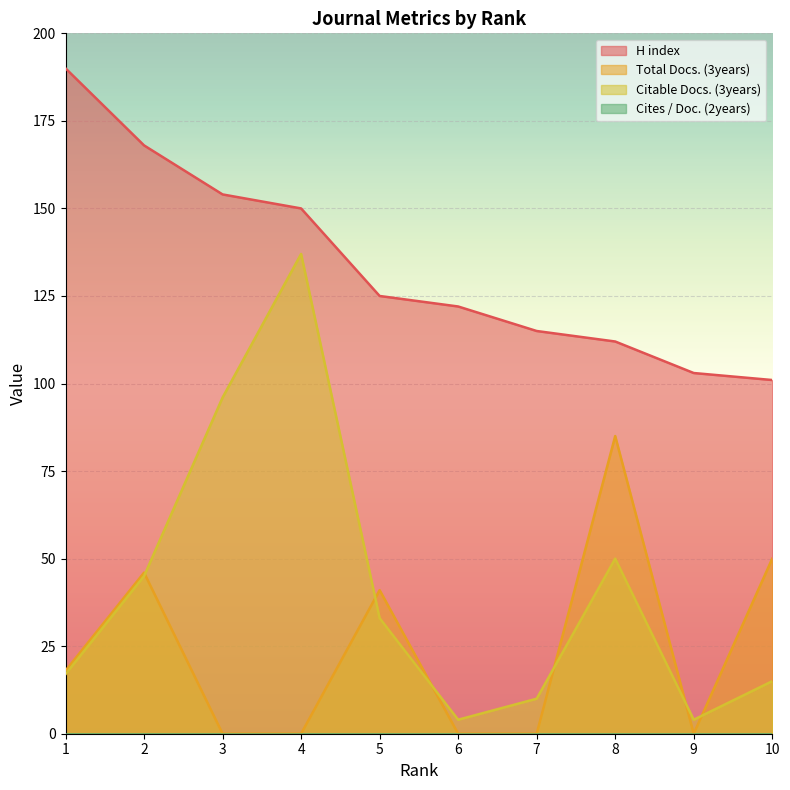

At how many categories does at least one series exceed 110?

8